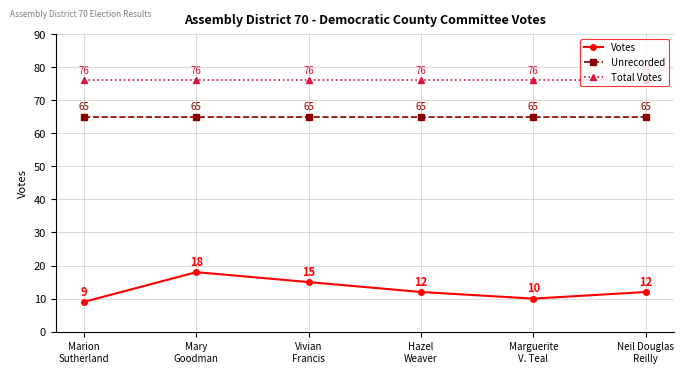

True or false: Total Votes and Votes intersect in this chart.

False